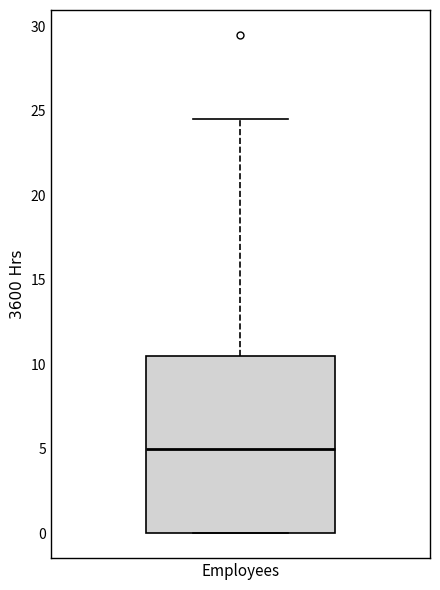

Read this box plot against the y-axis: the position of the median line, the range covered by the box, and the ends of both whiskers. The values are not printed on the chart, so give them approximately, as read against the axis.

median 5.0, box 0.0 to 10.5, whiskers 0.0 to 24.5